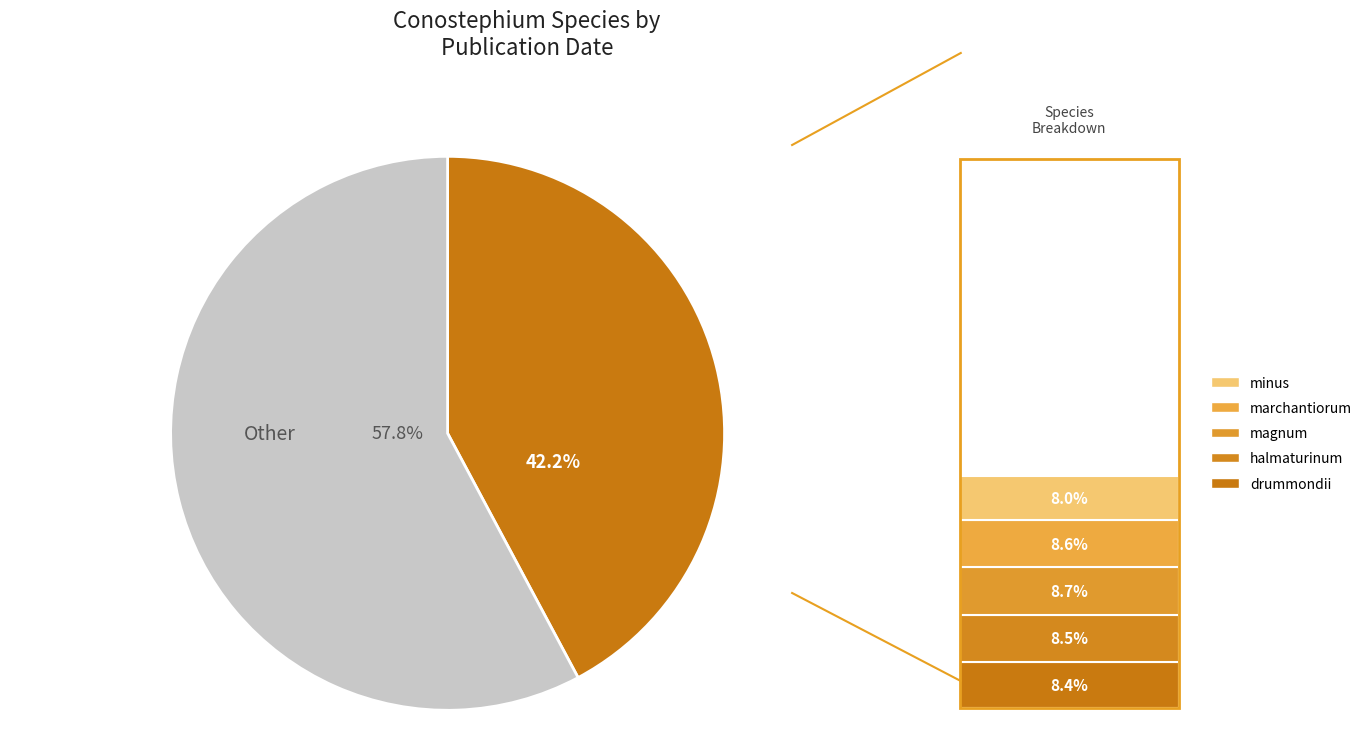

Is there a majority slice in this chart?

Yes